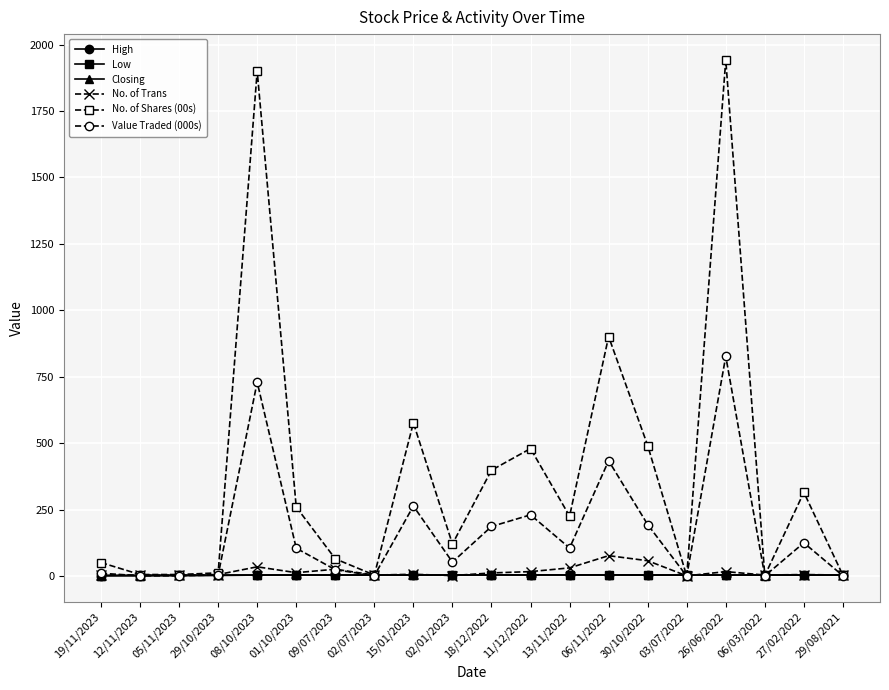

What is the value of the Low point at the 11th from the left?

4.6